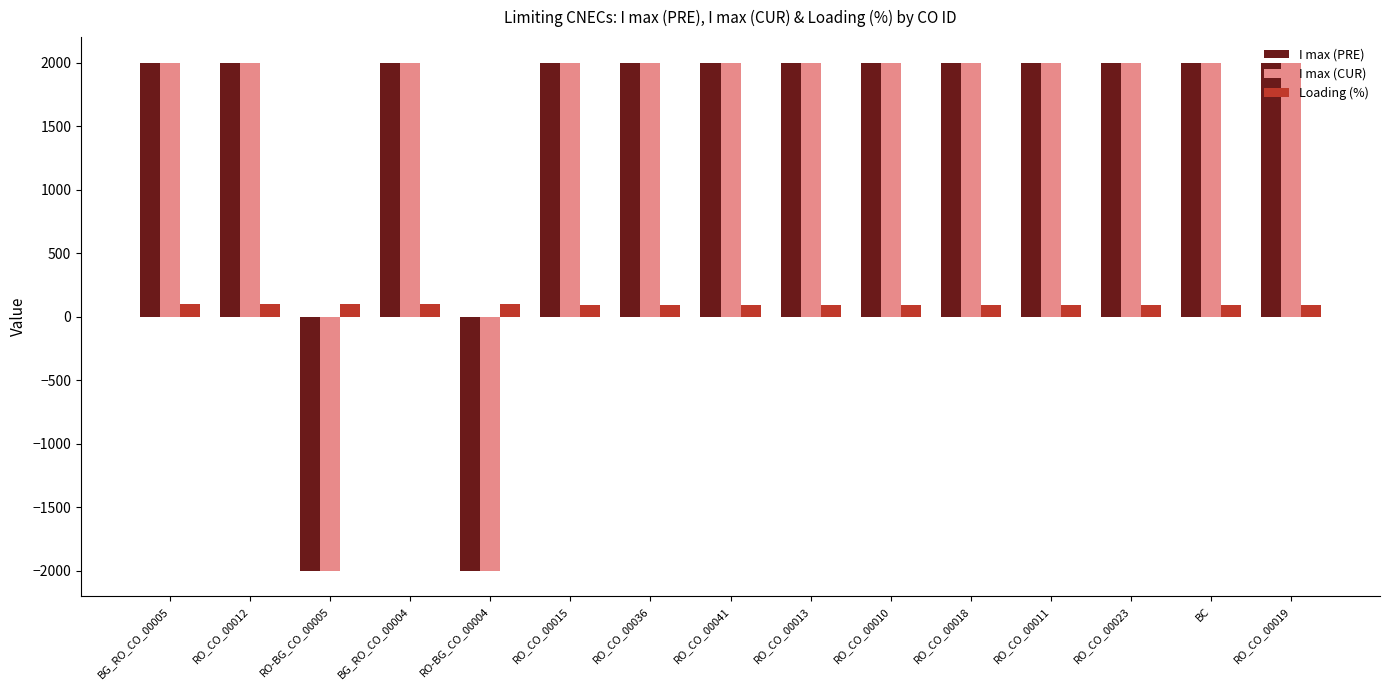

What is the label of the 5th bar from the left?

RO-BG_CO_00004